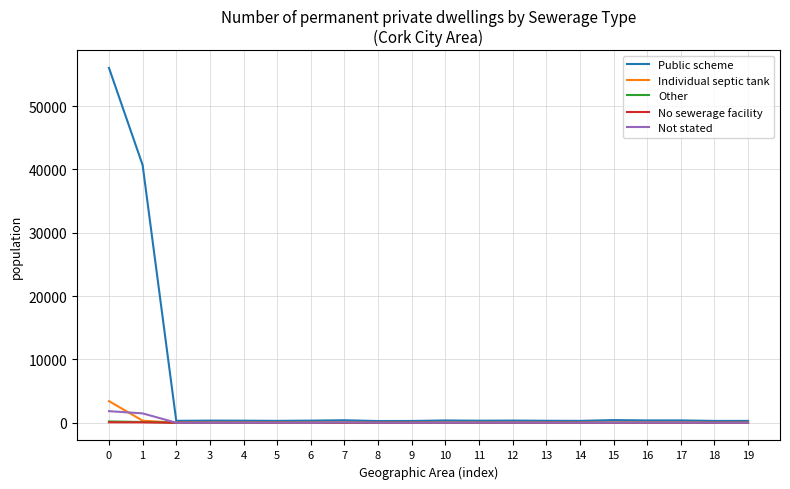

Which series has the largest total across all categories?

Public scheme